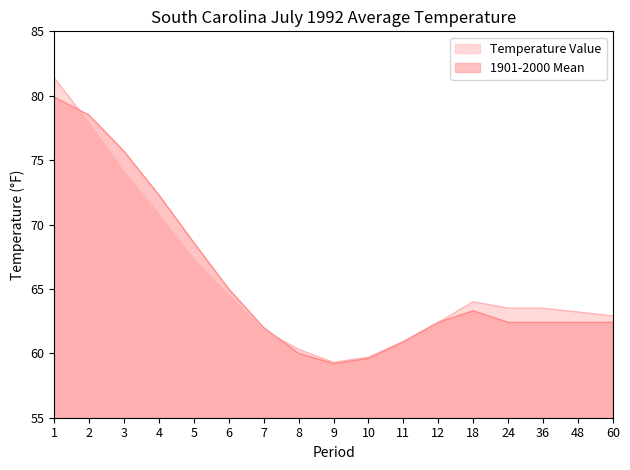

How many lines are shown in the chart?

2